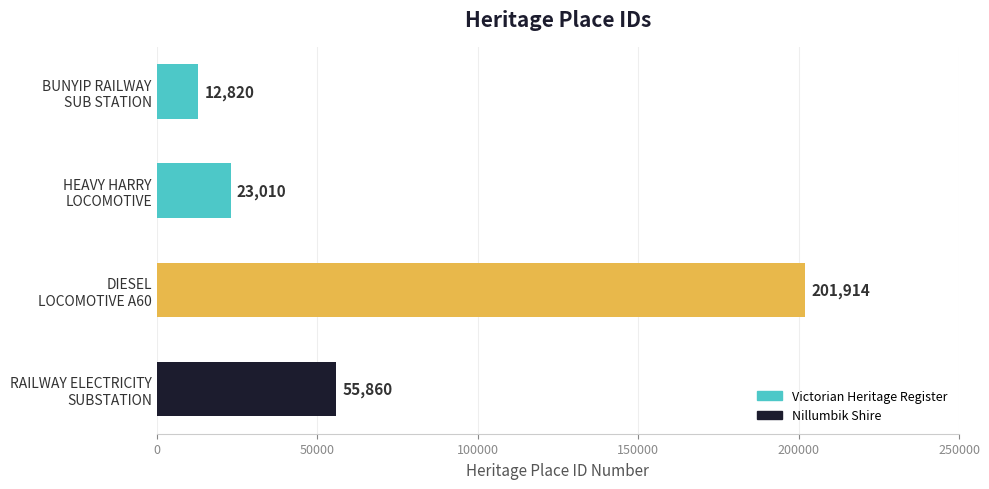

Are the bars horizontal?

Yes